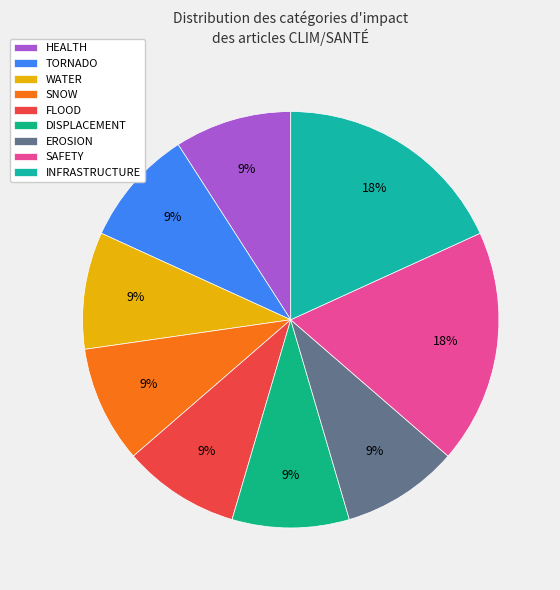

Is WATER the majority of the pie?

No